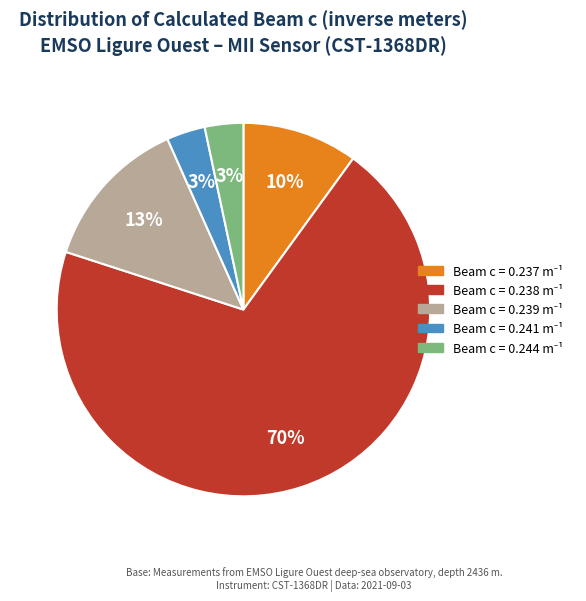

How many slices are in this pie chart?

5